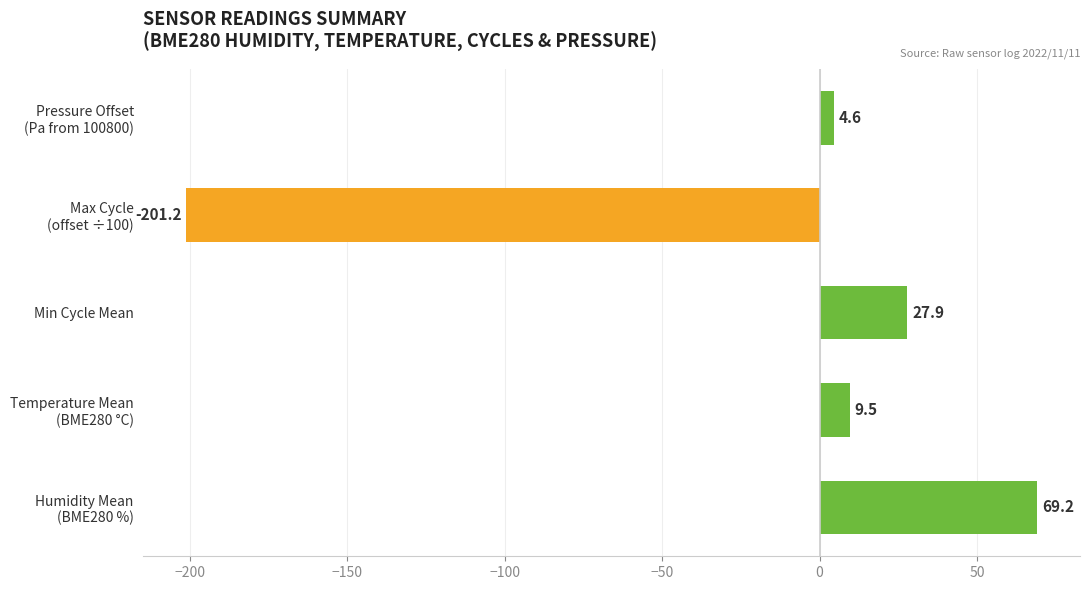

Reading top to bottom, what are all the values shown in this chart?

4.6	-201.2	27.9	9.5	69.2